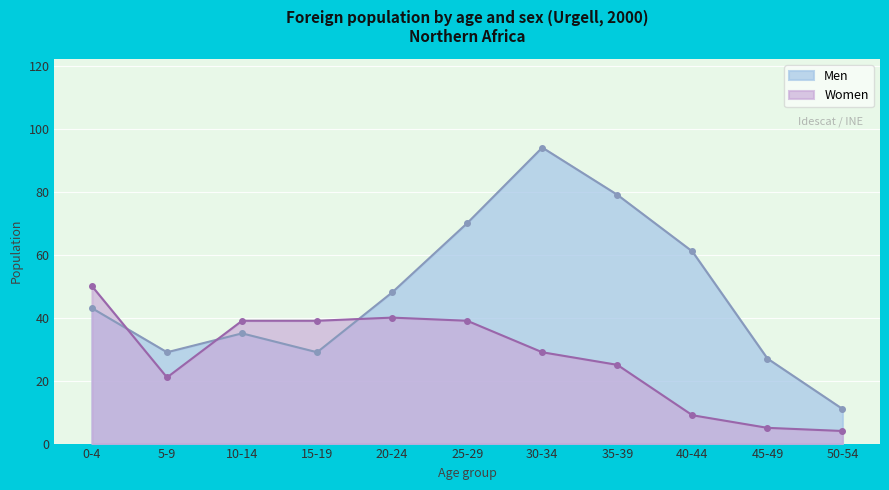

After their last crossing, which series has the higher values: Men or Women?

Men